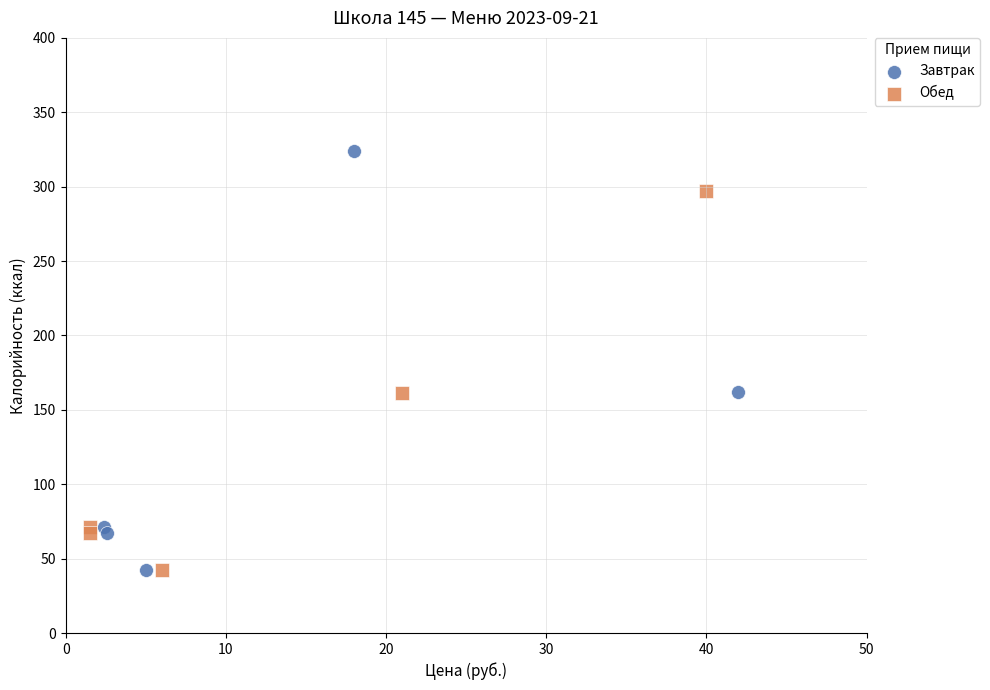

Which series reaches the maximum Y coordinate?

Завтрак